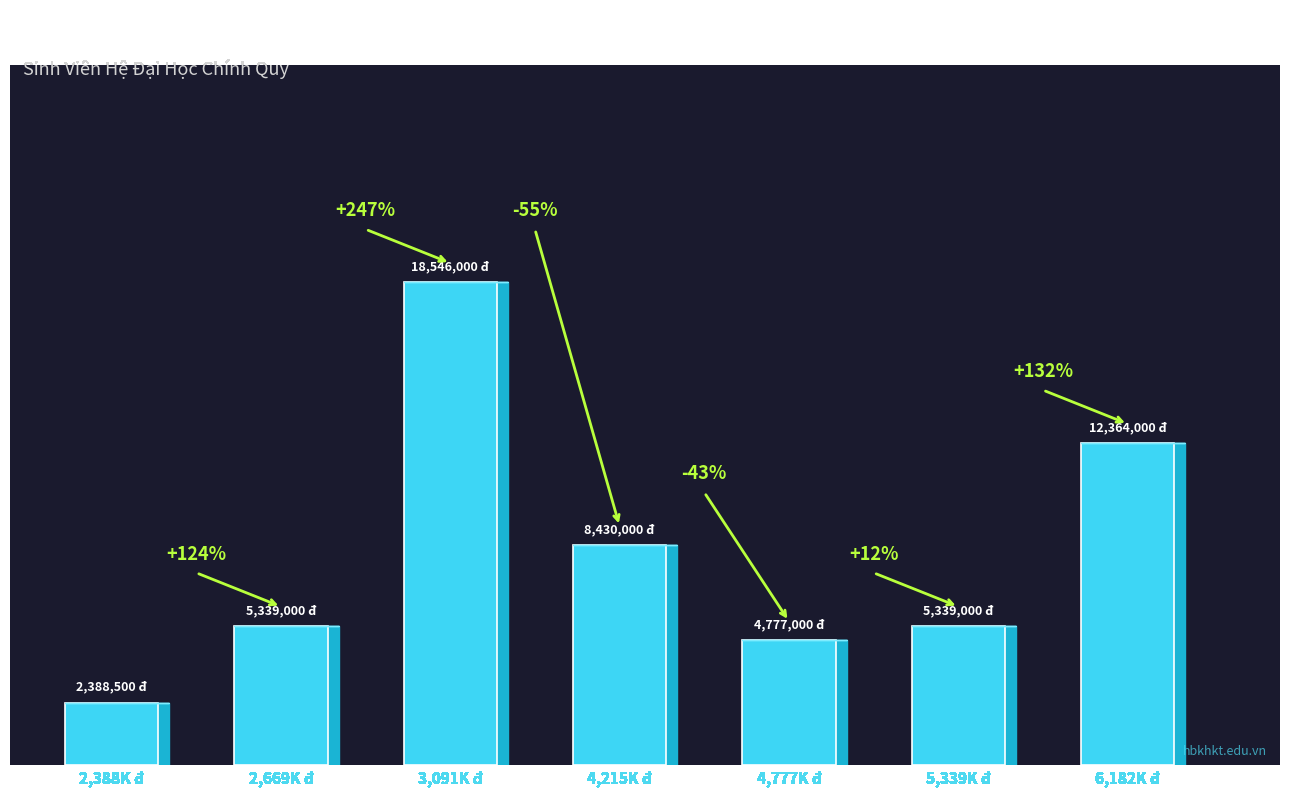

Does the chart contain any negative values?

No